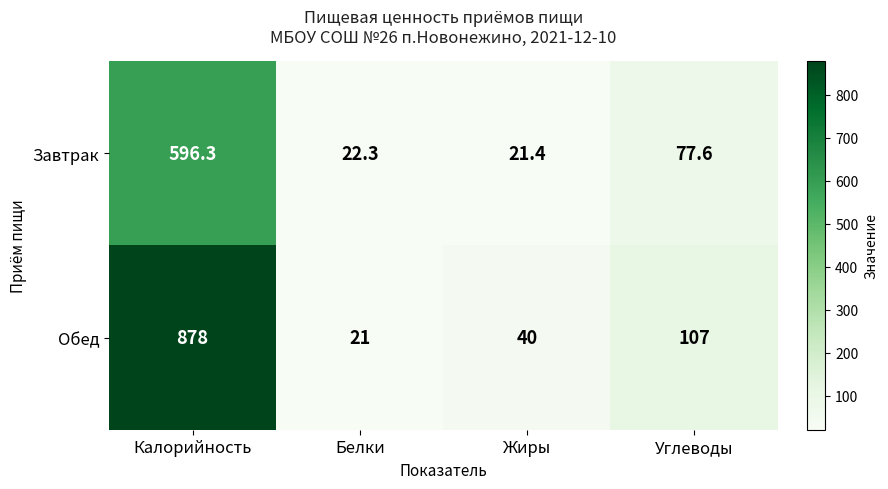

What value does the Обед series have at Жиры?

40.0